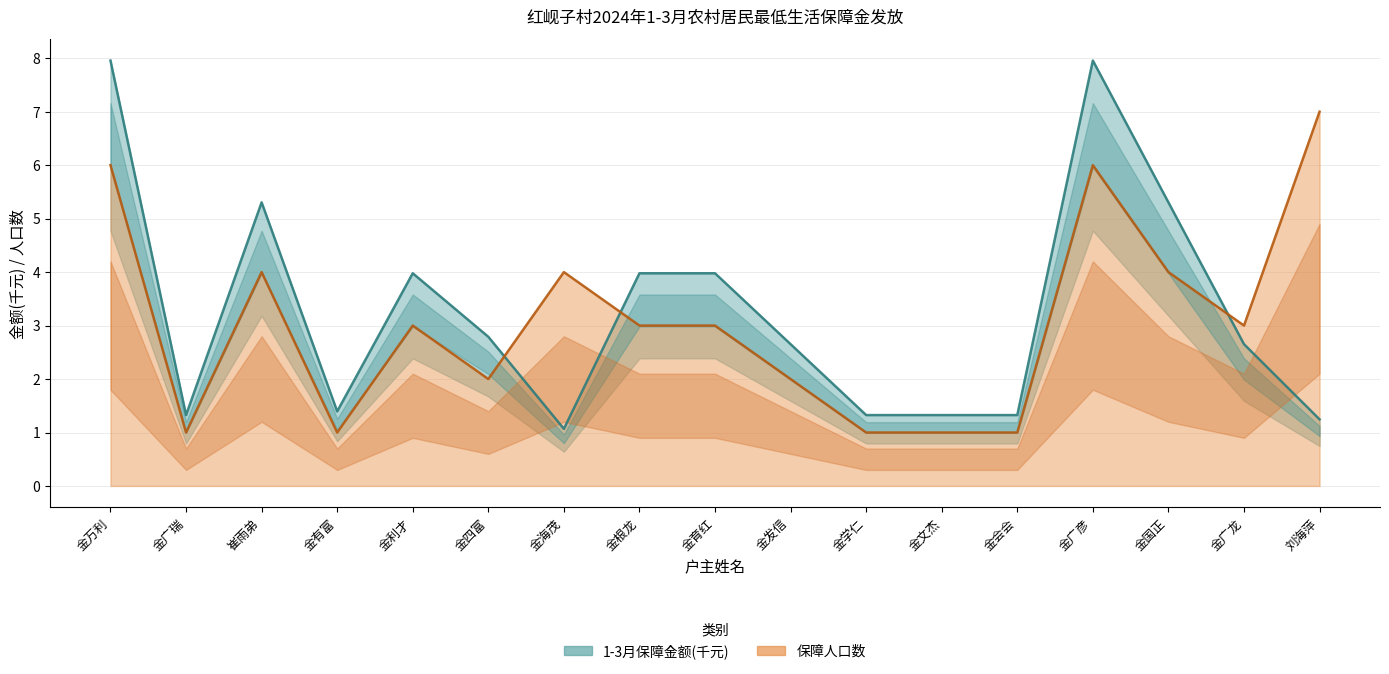

At which label is 保障人口数 closest to 4?

崔雨弟